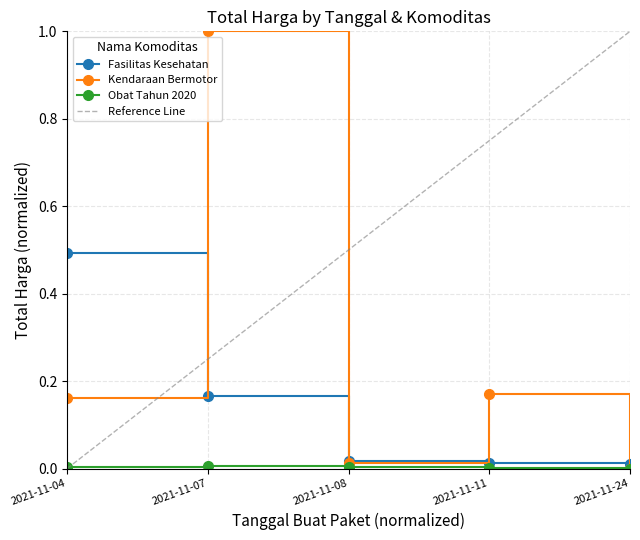

At which label is Fasilitas Kesehatan closest to 0?

2021-11-24